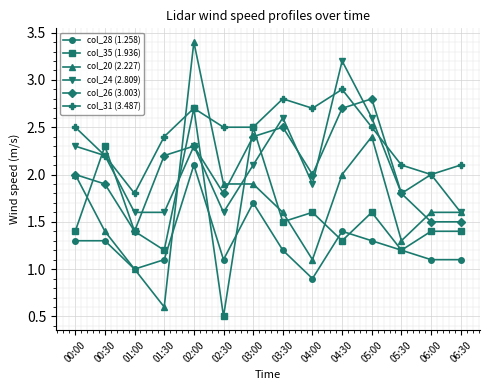

At which category does col_26 (3.003) reach its first local valley?

01:00